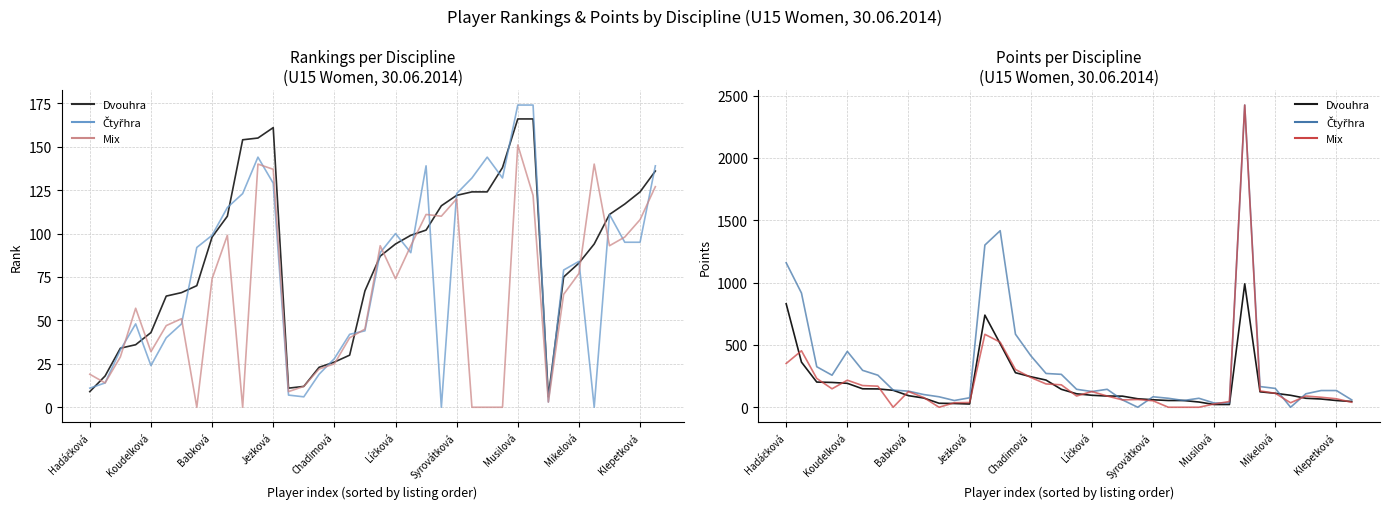

Is it true that Čtyřhra (rank) equals 80 at Syrovátková?

False